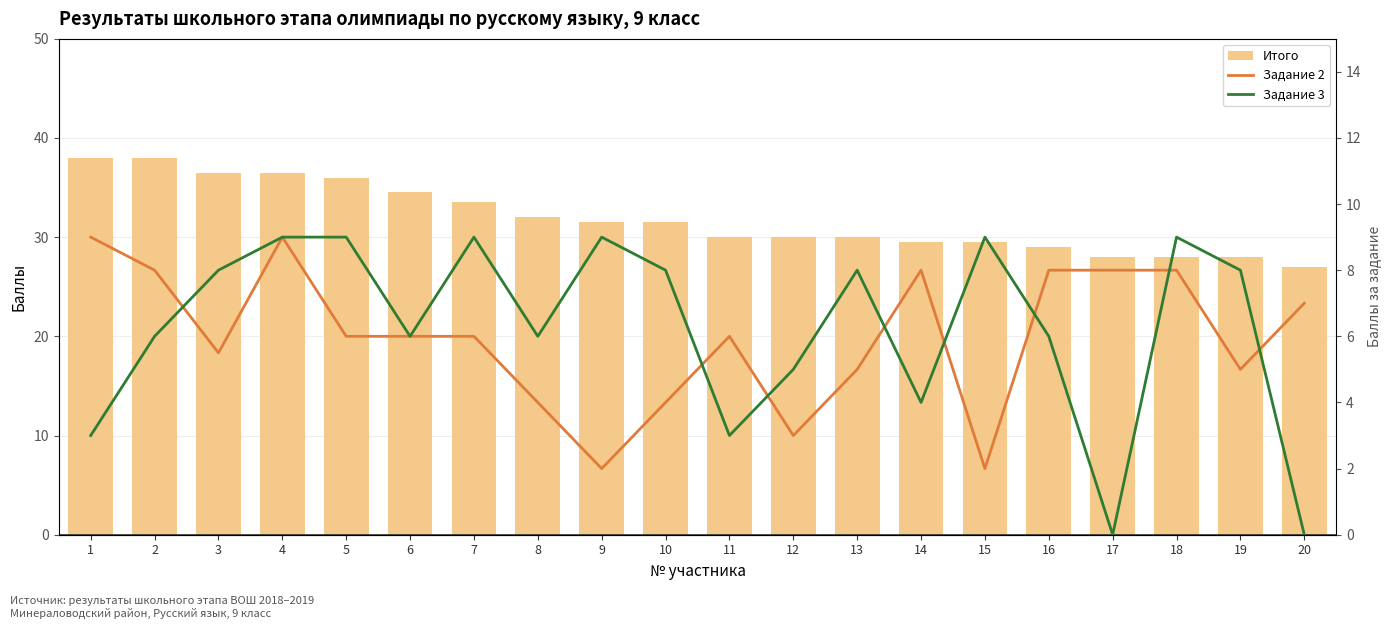

What is the spread (max minus min) of values at 14?

25.5